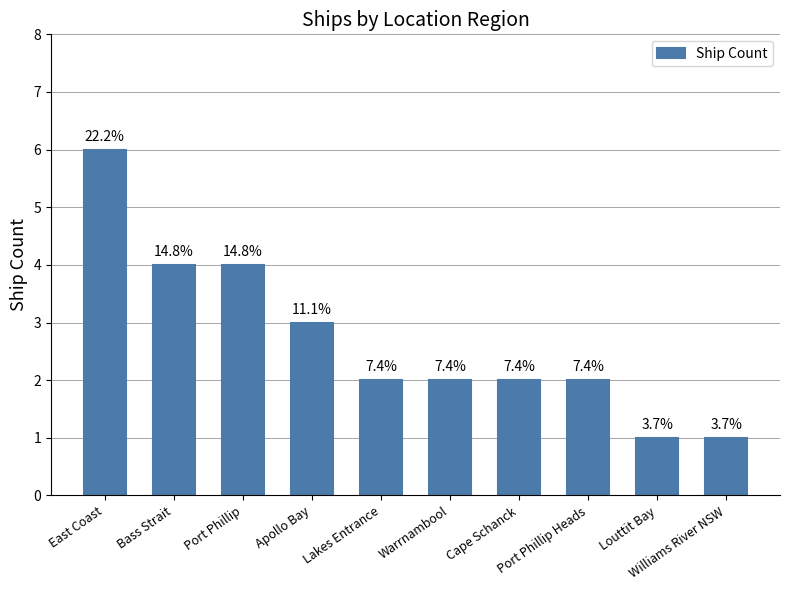

Reading right to left, what are all the values shown in this chart?

Williams River NSW=1	Louttit Bay=1	Port Phillip Heads=2	Cape Schanck=2	Warrnambool=2	Lakes Entrance=2	Apollo Bay=3	Port Phillip=4	Bass Strait=4	East Coast=6